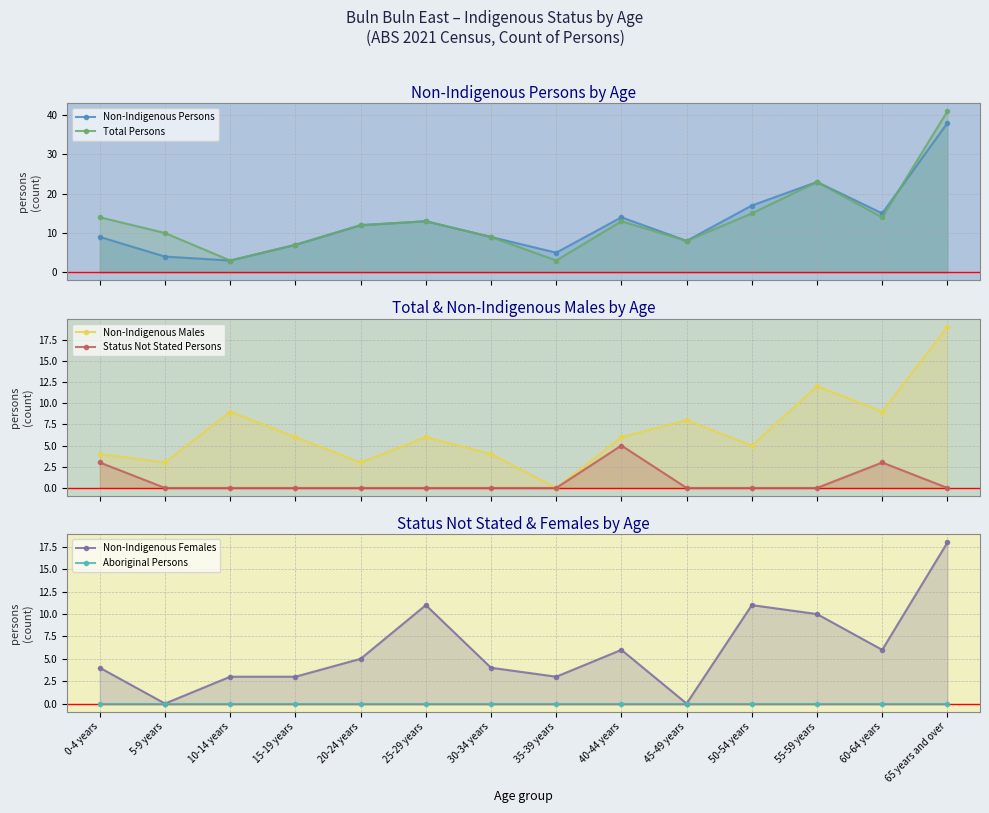

Rank the categories by Non-Indigenous Females value from lowest to highest.

5-9 years, 45-49 years, 10-14 years, 15-19 years, 35-39 years, 0-4 years, 30-34 years, 20-24 years, 40-44 years, 60-64 years, 55-59 years, 25-29 years, 50-54 years, 65 years and over